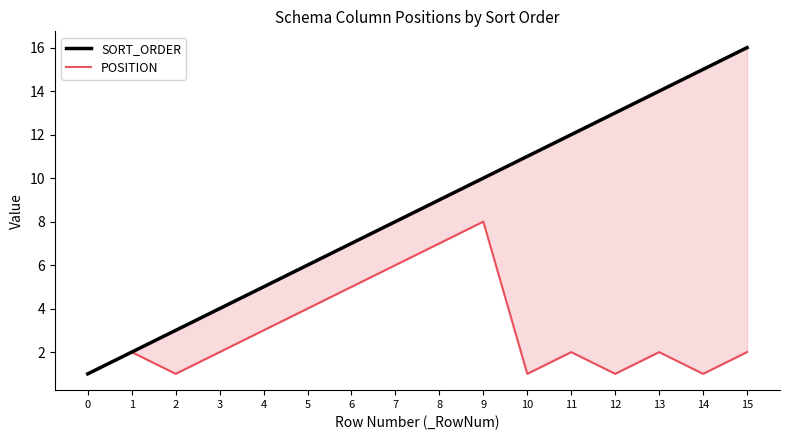

How many lines are shown in the chart?

2